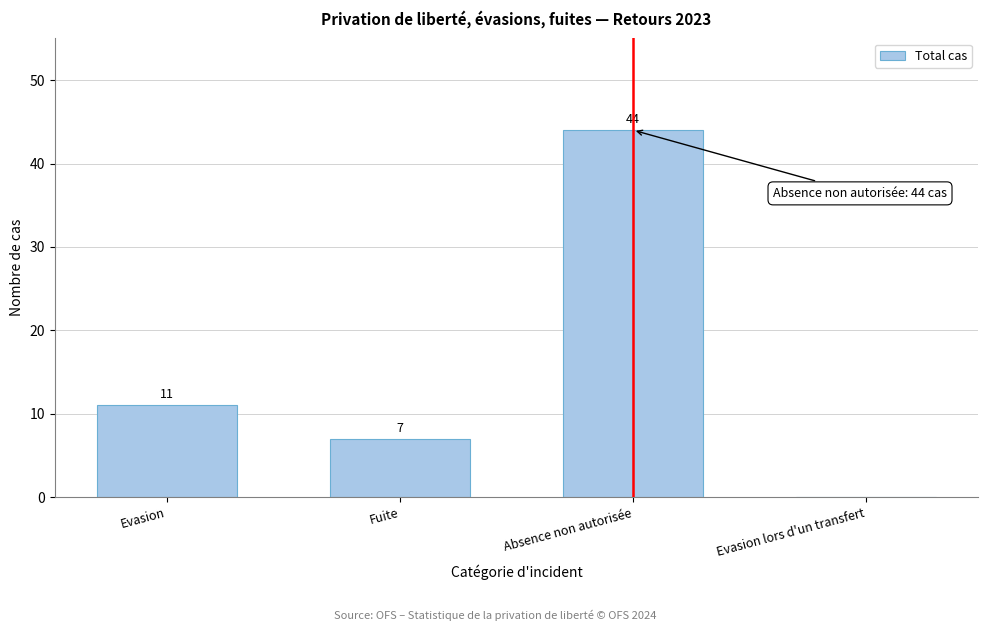

Reading left to right, extract all data points from this chart.

Evasion=11	Fuite=7	Absence non autorisée=44	Evasion lors d'un transfert=0